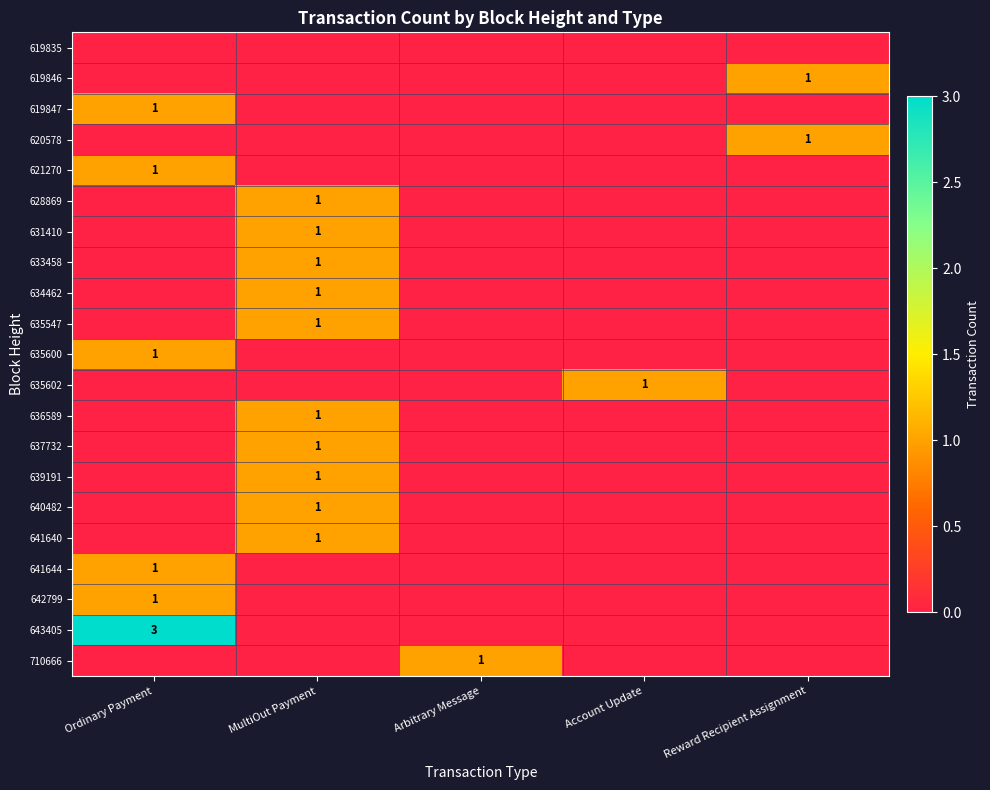

True or false: 628869 has a value of 1 at MultiOut Payment.

True